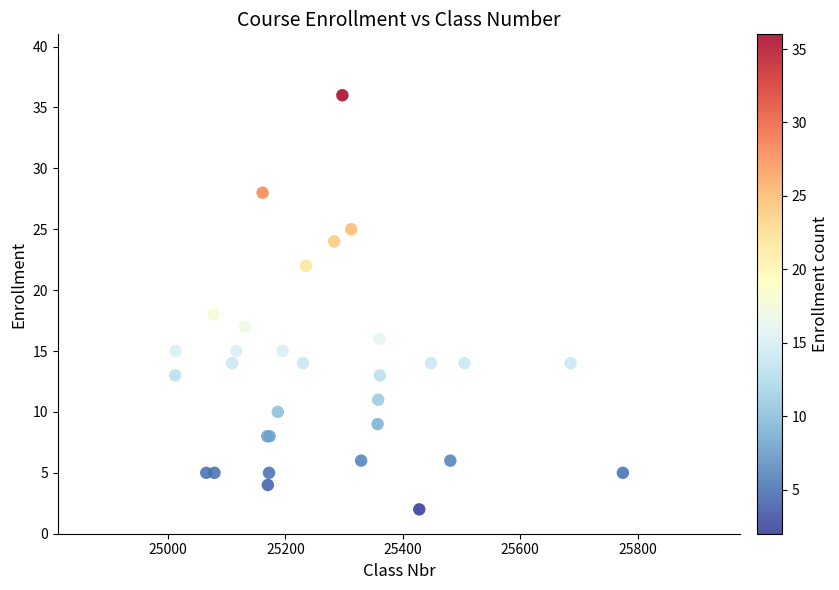

What Y value in the scatter plot is closest to 19?

18